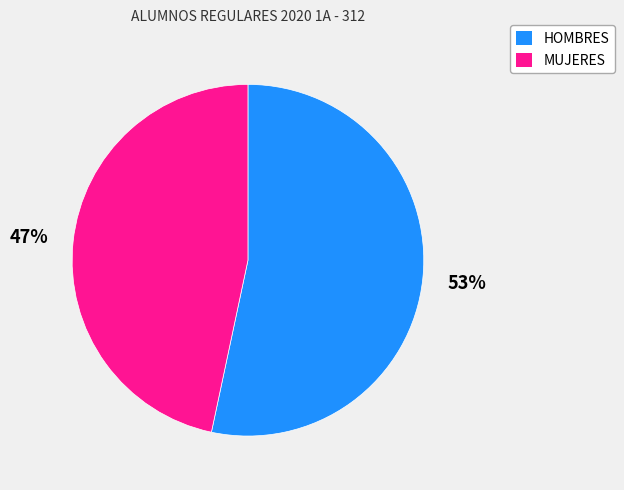

To the nearest percent, what portion does HOMBRES represent?

53%